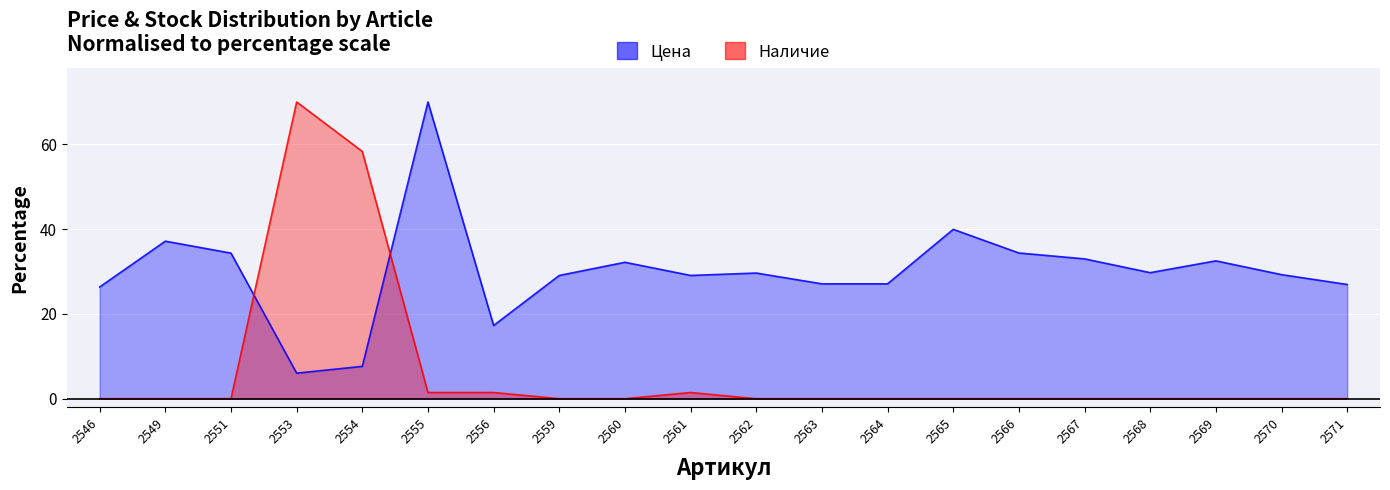

Reading left to right, list all the values displayed in this chart.

Цена: 2546=26.4	2549=37.2	2551=34.3	2553=6.0	2554=7.6	2555=70.0	2556=17.3	2559=29.1	2560=32.2	2561=29.1	2562=29.6	2563=27.1	2564=27.1	2565=40.0	2566=34.4	2567=33.0	2568=29.7	2569=32.5	2570=29.3	2571=26.9
Наличие: 2546=0.0	2549=0.0	2551=0.0	2553=70.0	2554=58.3	2555=1.5	2556=1.5	2559=0.0	2560=0.0	2561=1.5	2562=0.0	2563=0.0	2564=0.0	2565=0.0	2566=0.0	2567=0.0	2568=0.0	2569=0.0	2570=0.0	2571=0.0